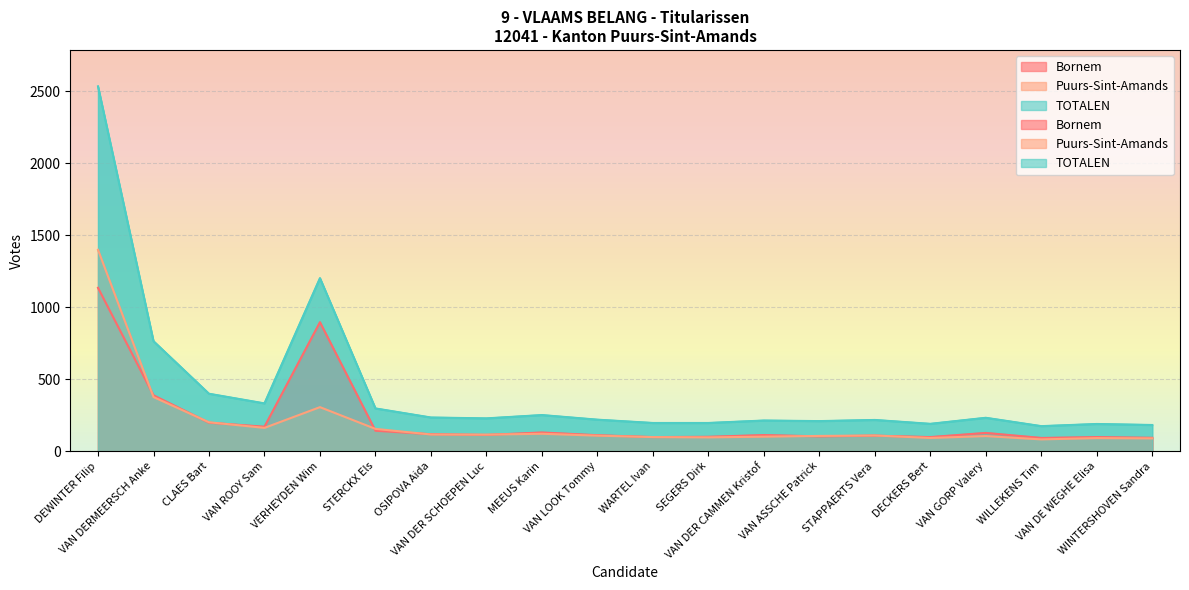

True or false: Puurs-Sint-Amands and TOTALEN cross at least once.

False